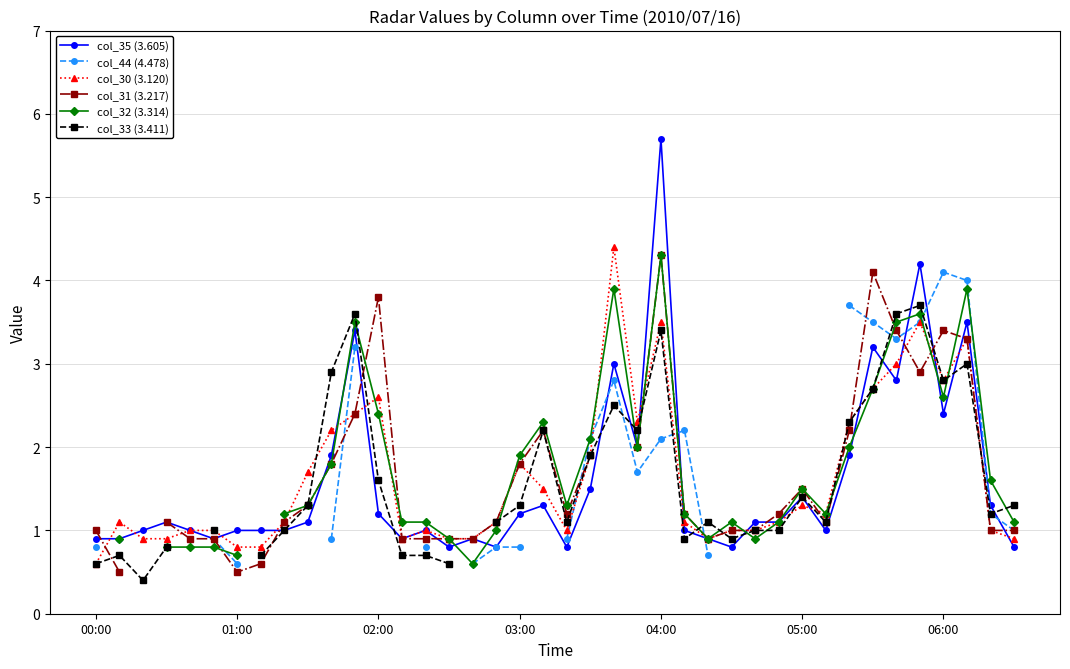

True or false: col_35 (3.605) has a value of 0.9 at 00:00.

True